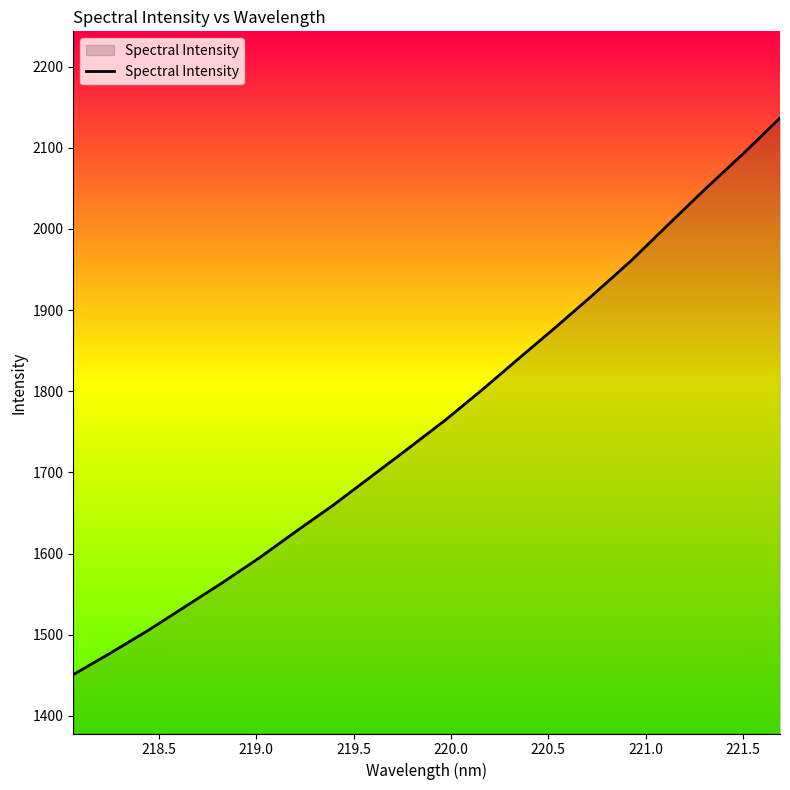

What is the maximum value shown in the chart?

2136.7